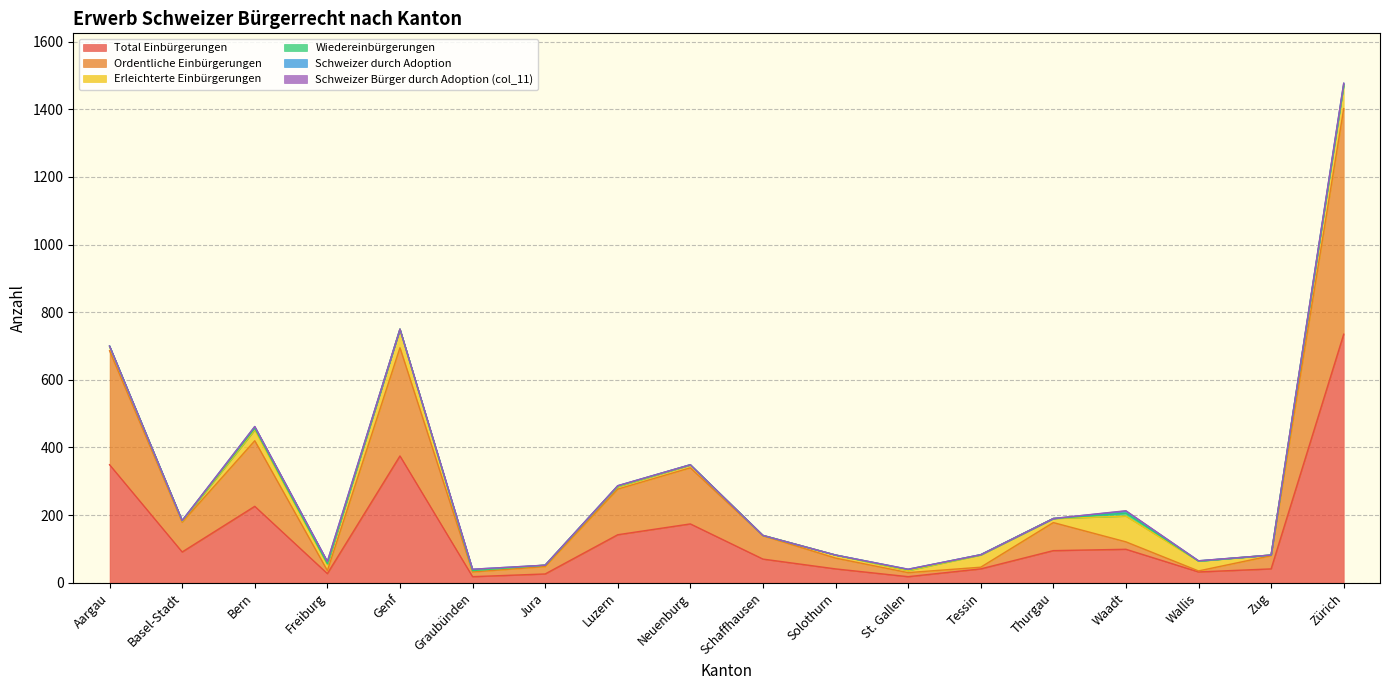

What is the total value across all series at Luzern?

287